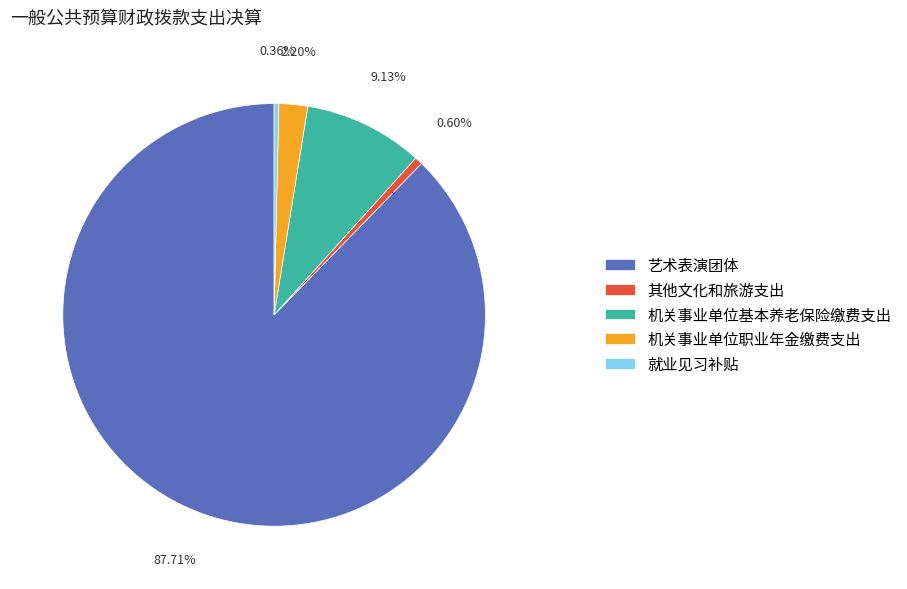

Is there any slice that represents more than half of the pie?

Yes